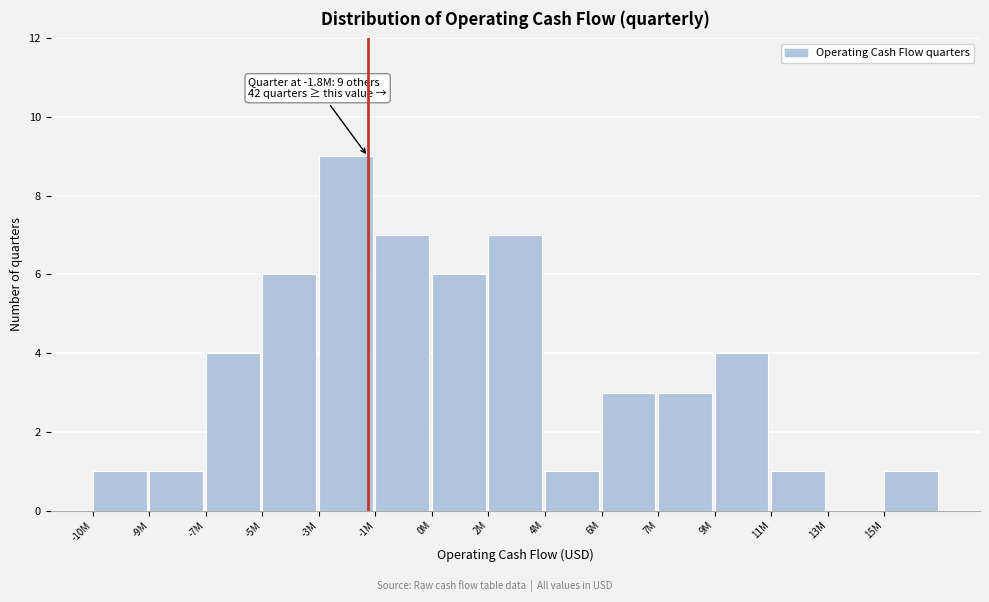

Reading left to right, what are all the values shown in this chart?

-10M=1	-9M=1	-7M=4	-5M=6	-3M=9	-1M=7	0M=6	2M=7	4M=1	6M=3	7M=3	9M=4	11M=1	13M=0	15M=1